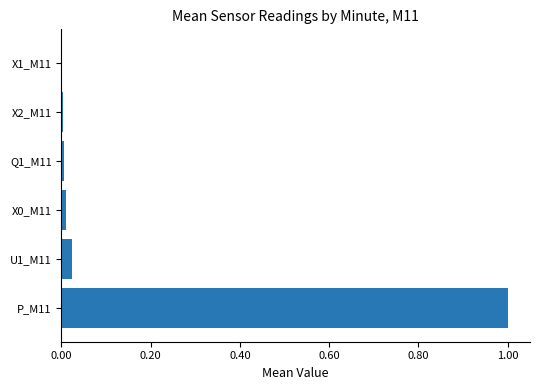

The chart shows a value of 0.0 at X1_M11. True or false?

True